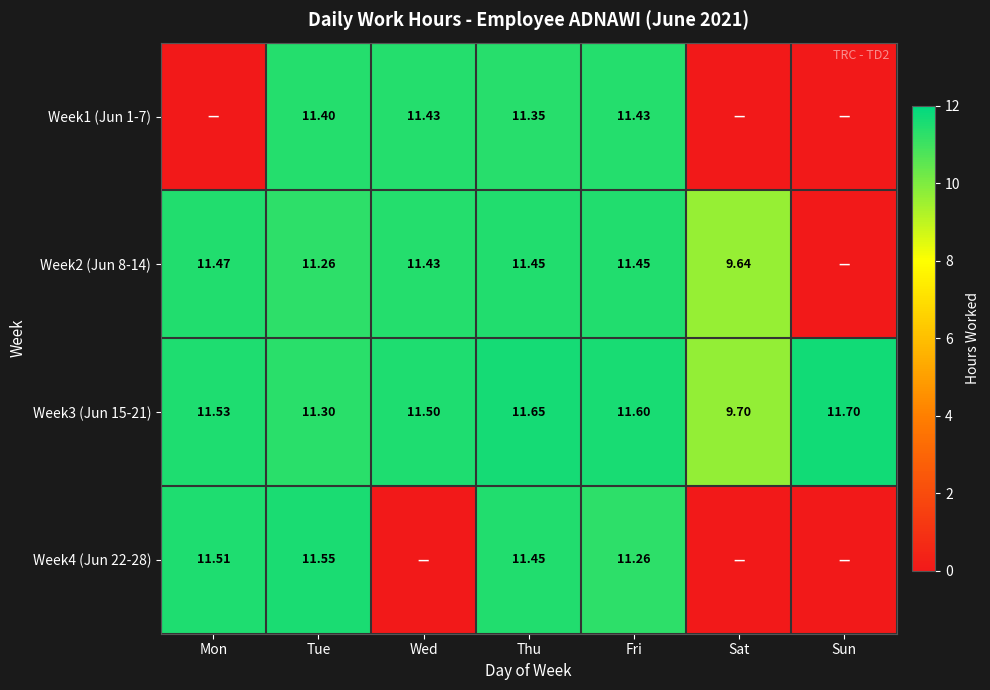

What is the greatest value displayed?

11.7